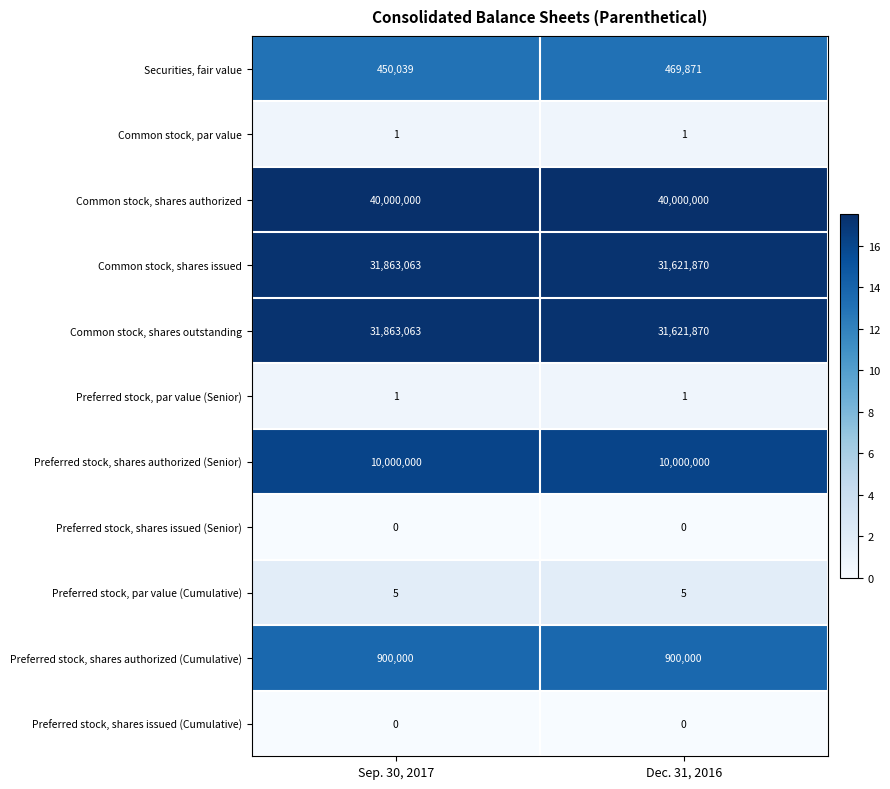

Which series has the largest total across all categories?

Common stock, shares authorized